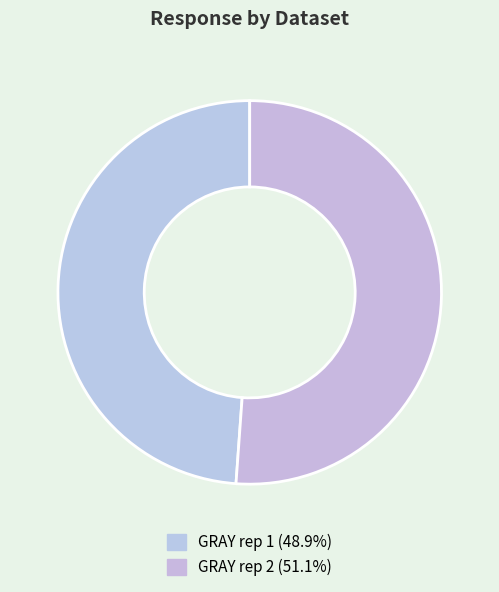

How many segments does this pie chart have?

2